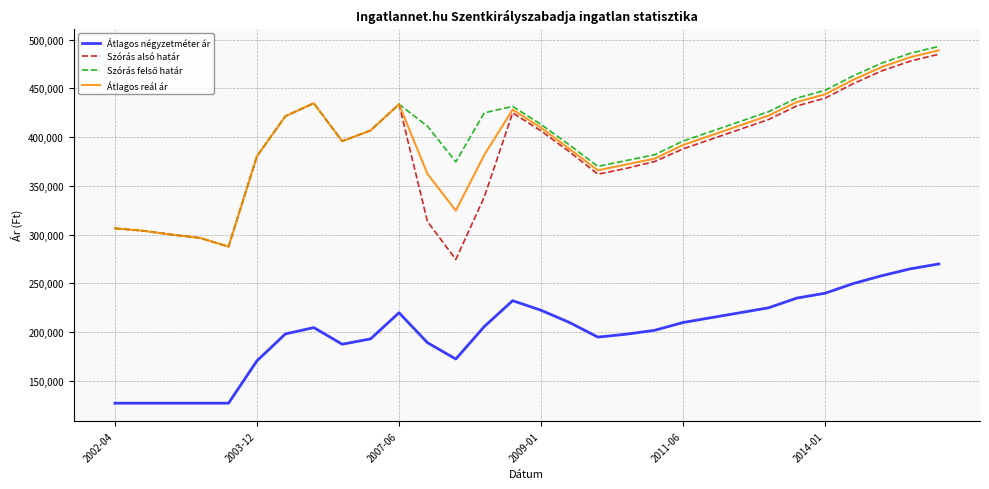

Does the chart display data point markers on the line(s)?

No